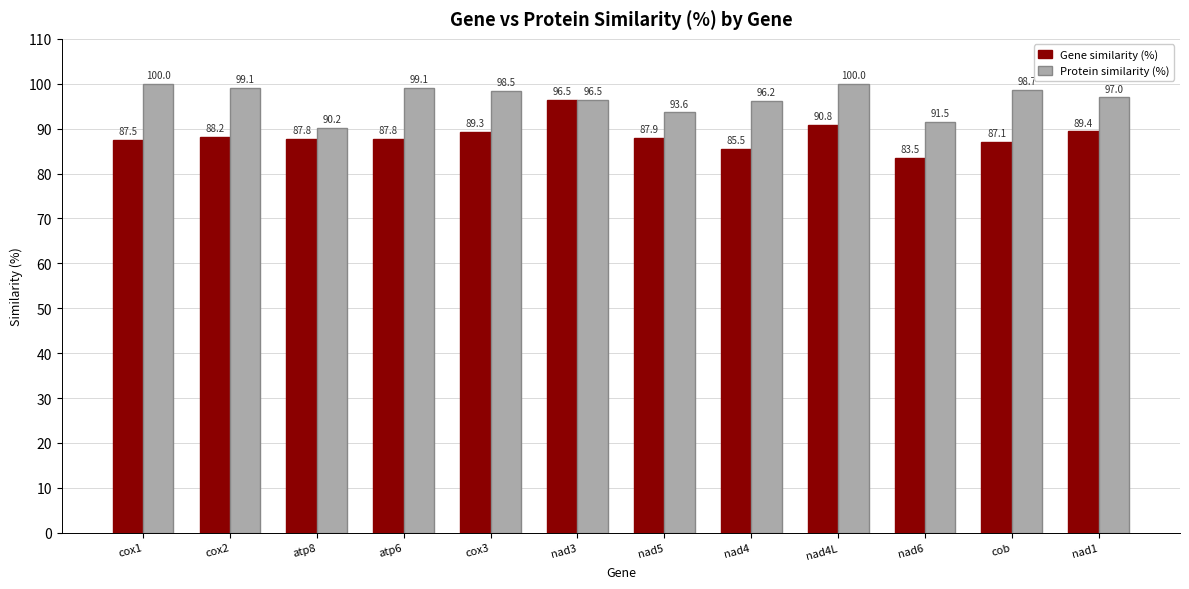

At which category does the chart reach its minimum across all series?

nad6